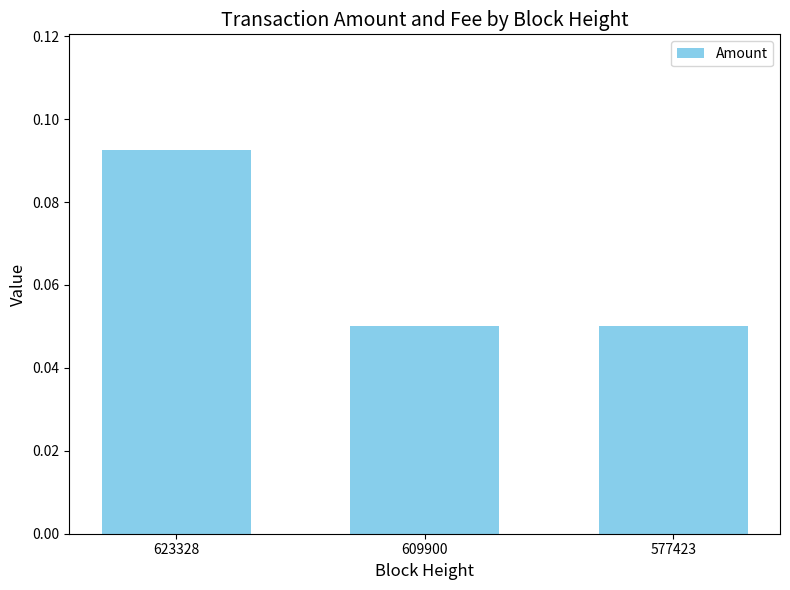

Count the values in the range 0 to 1.

3